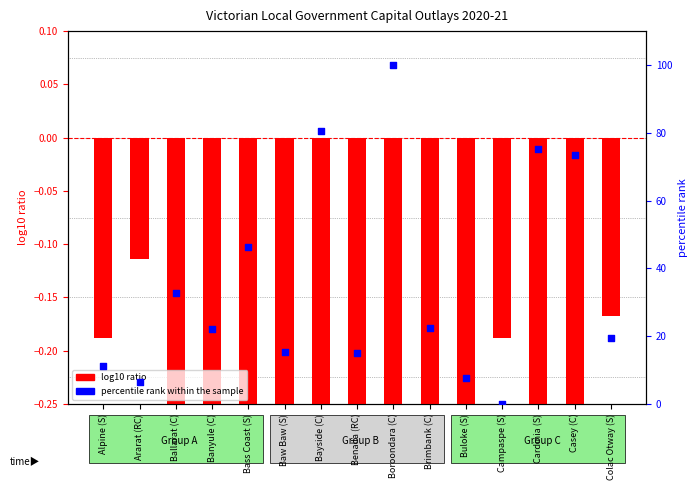

What is the total value across all series at Colac Otway (S)?

19.4